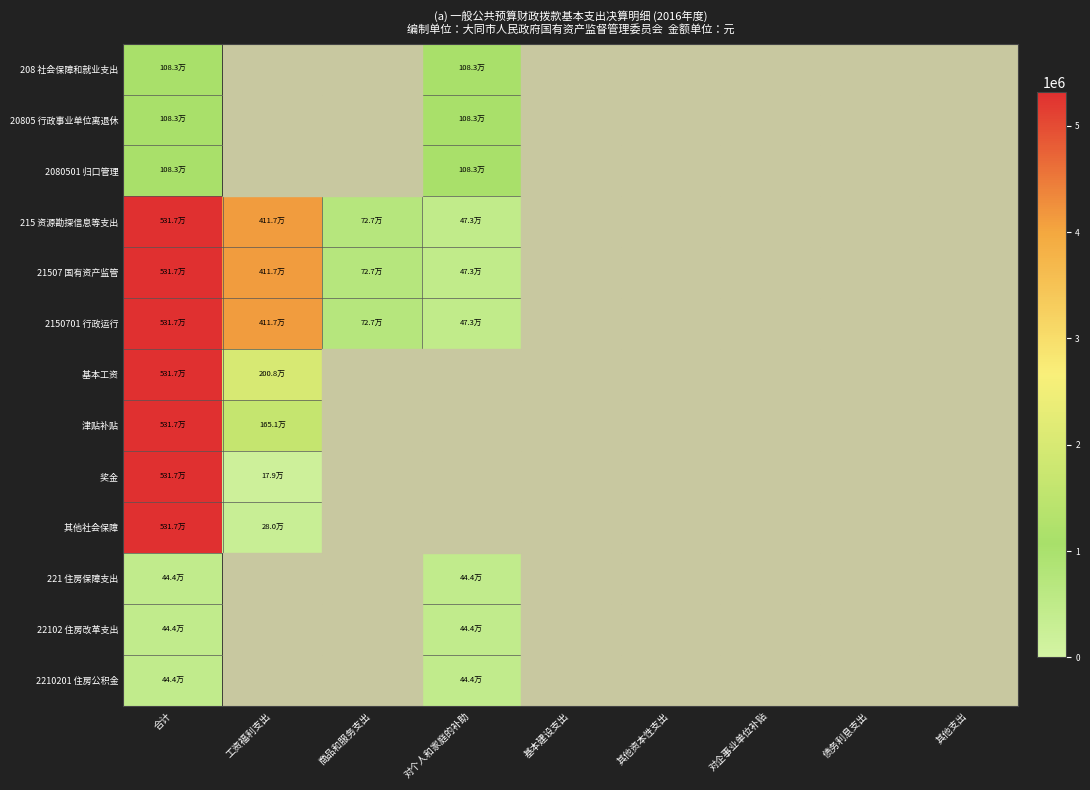

Which category has the highest value in the 2080501 归口管理 series?

合计